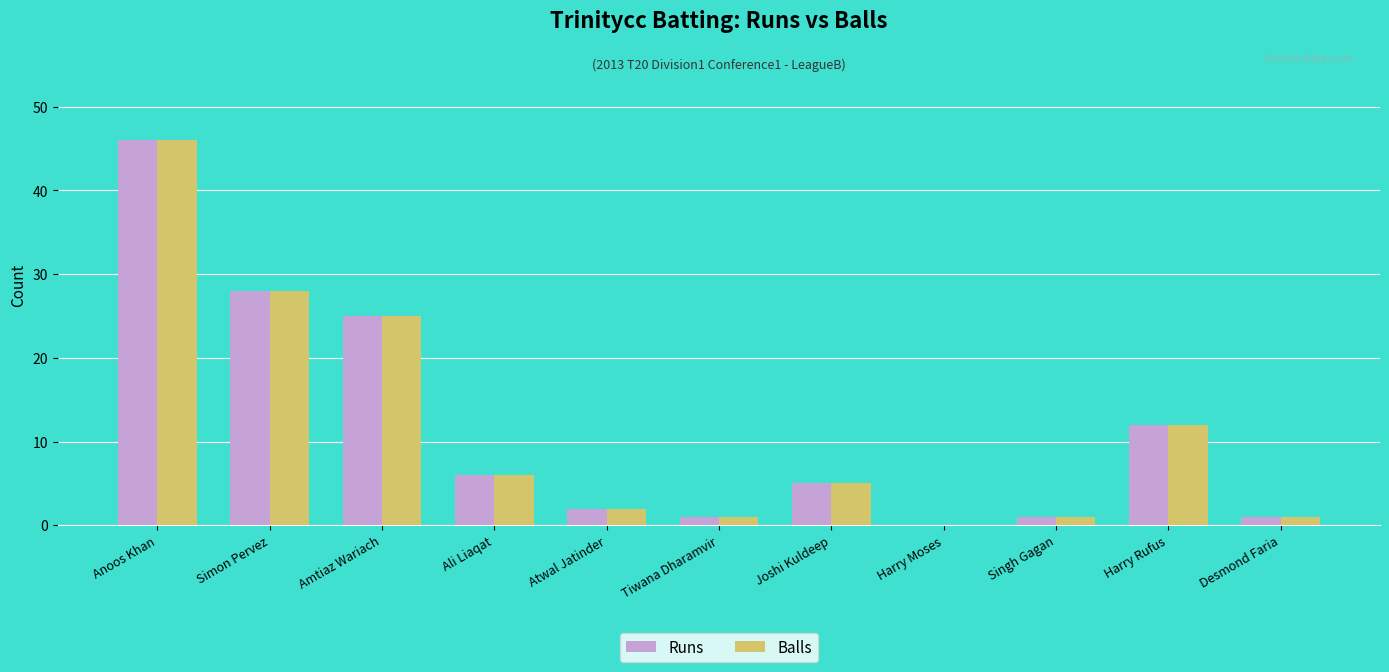

What is the total value across all series at Joshi Kuldeep?

10